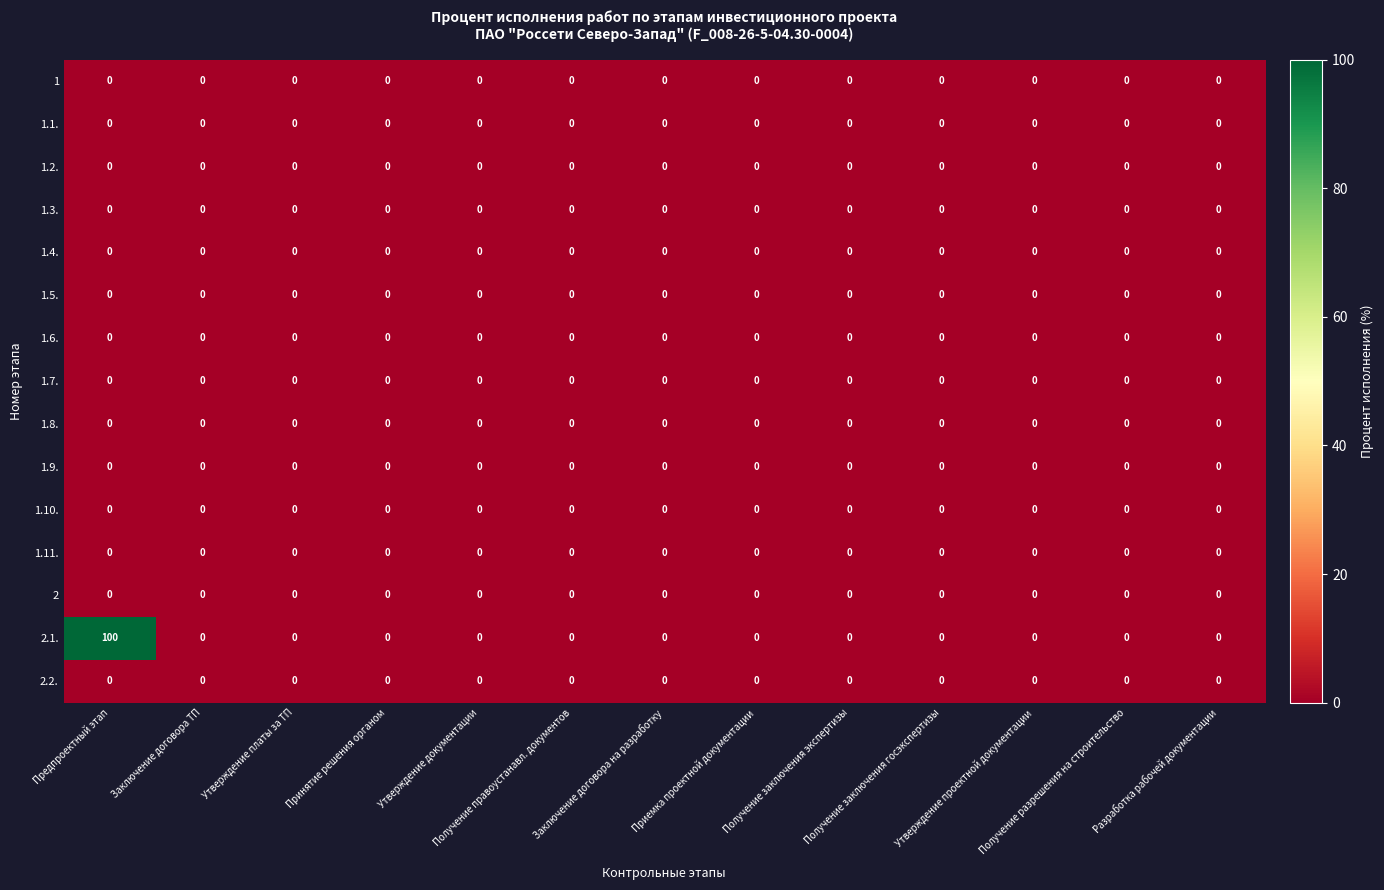

What is the maximum value shown in the chart?

100